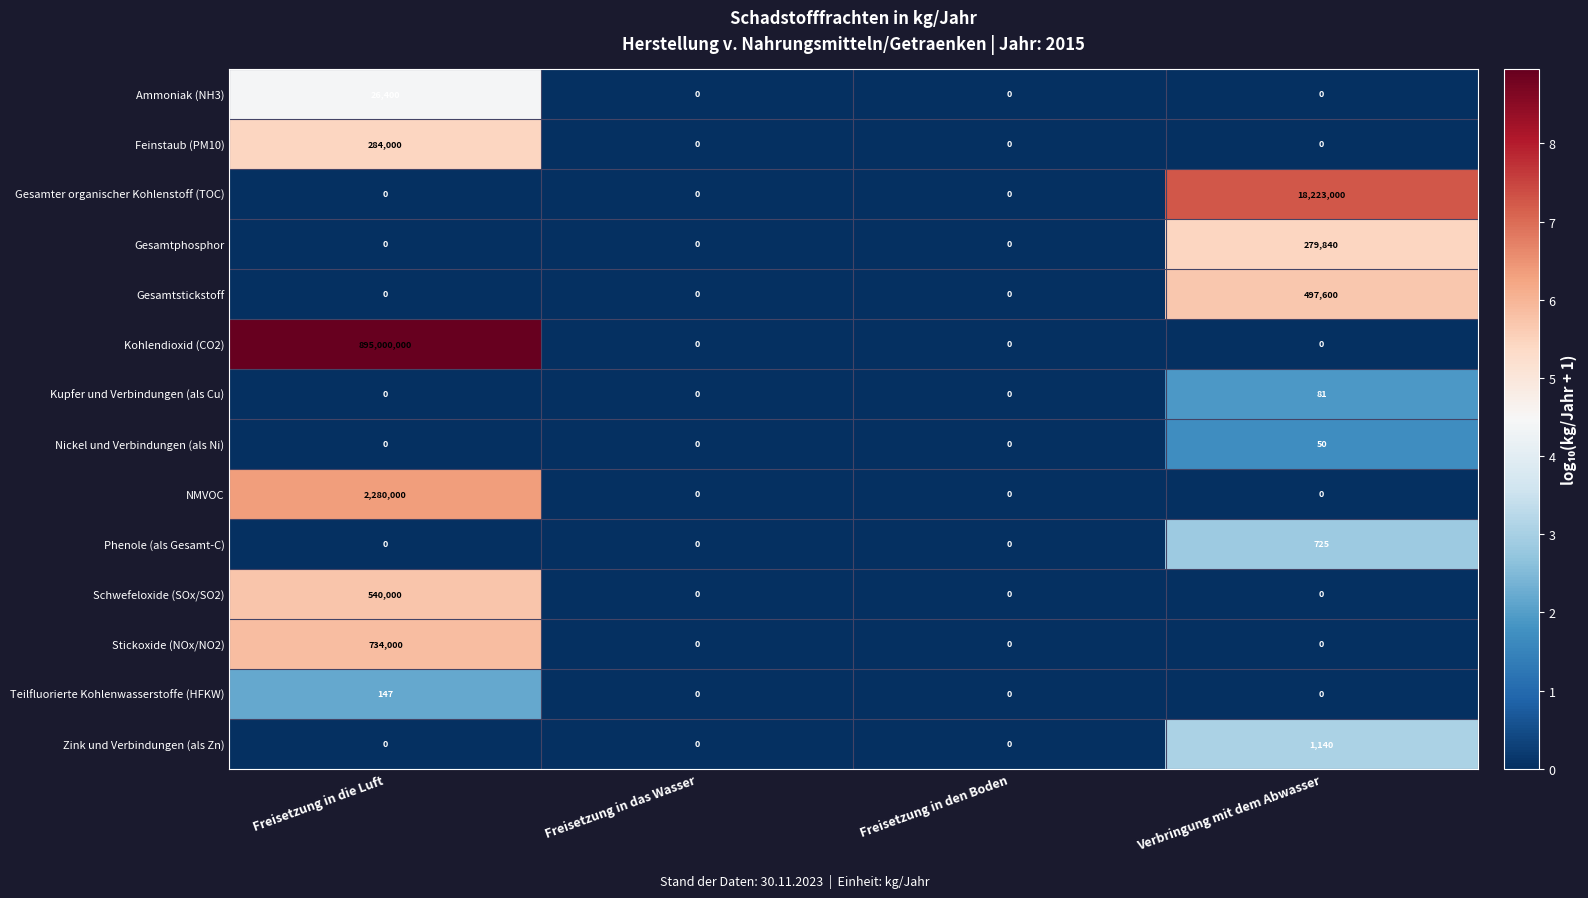

Which category has the highest value in the Feinstaub (PM10) series?

Freisetzung in die Luft